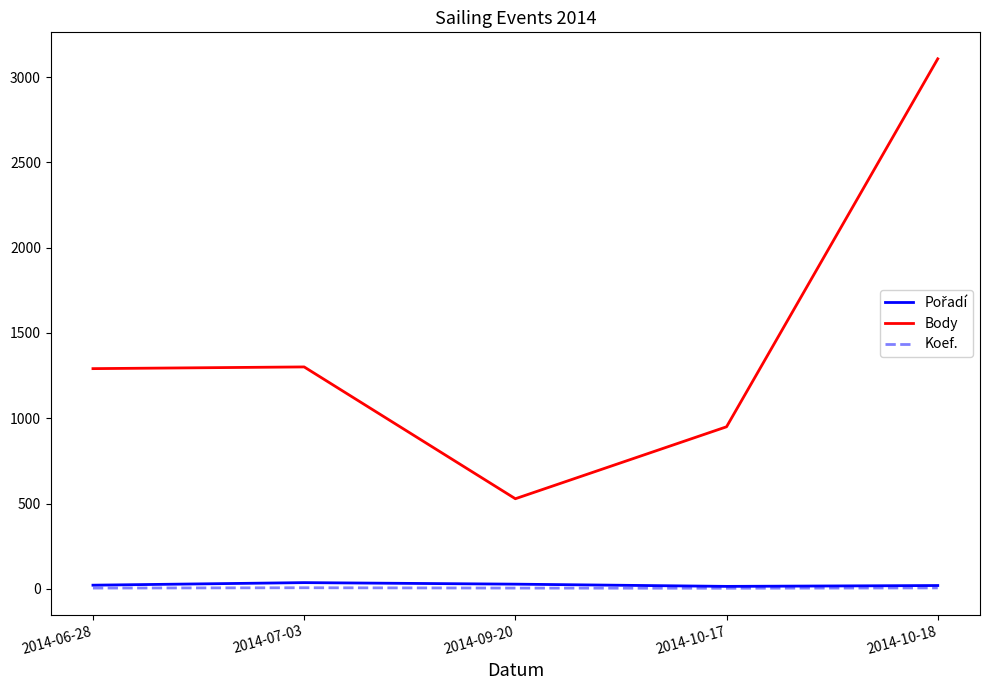

At which category is the sum across all series the highest?

2014-10-18